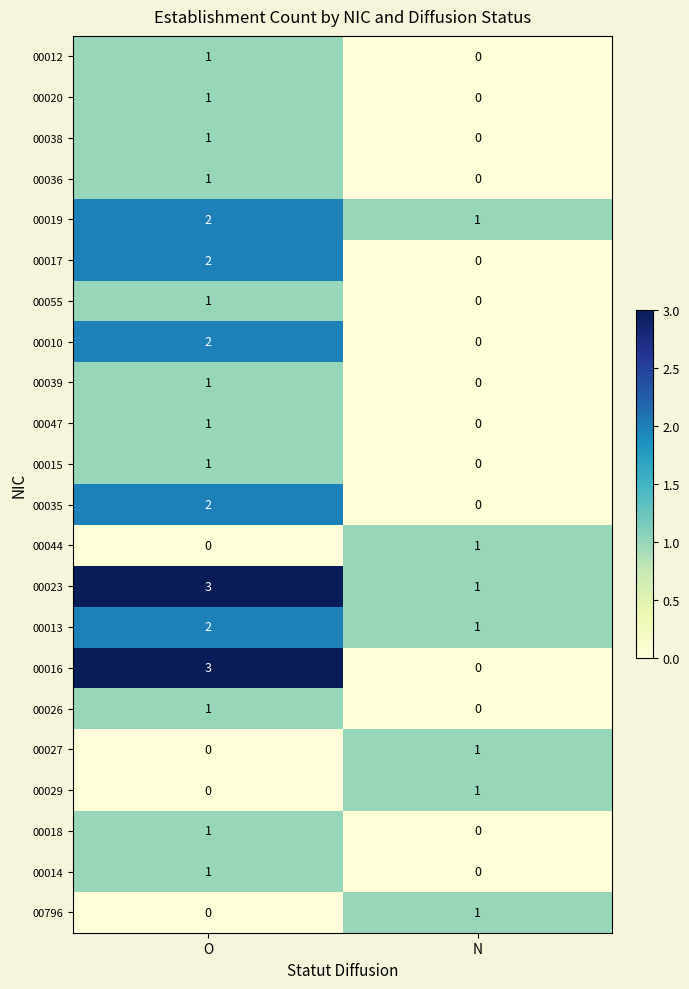

The 00027 series shows 0 at N. True or false?

False